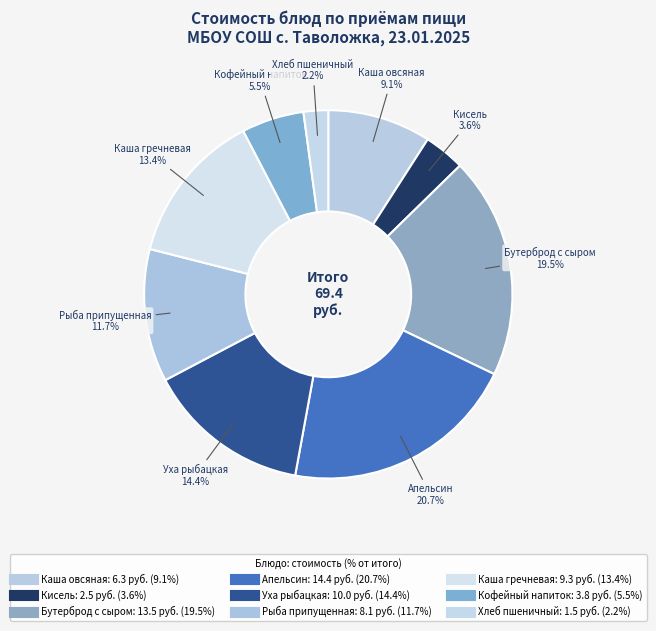

Which category has the smallest portion of the pie?

Хлеб пшеничный